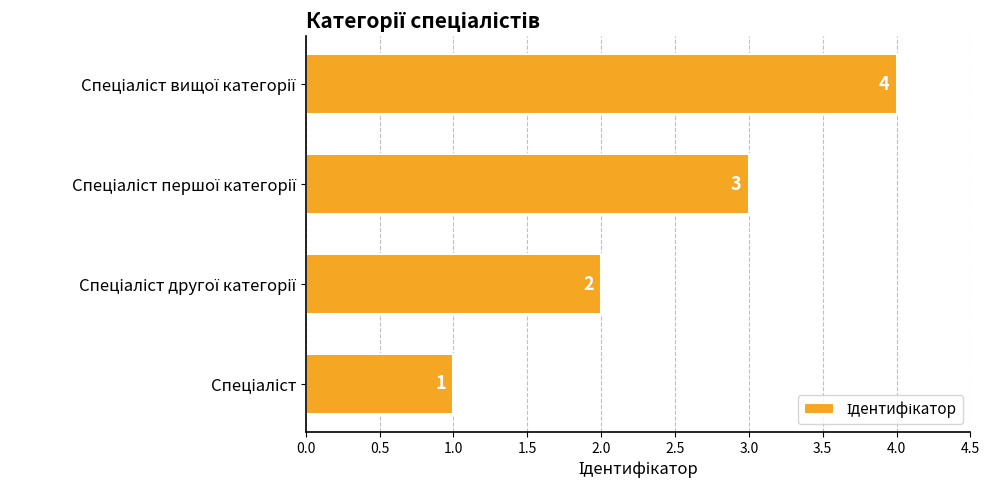

How many data points are less than 3?

2